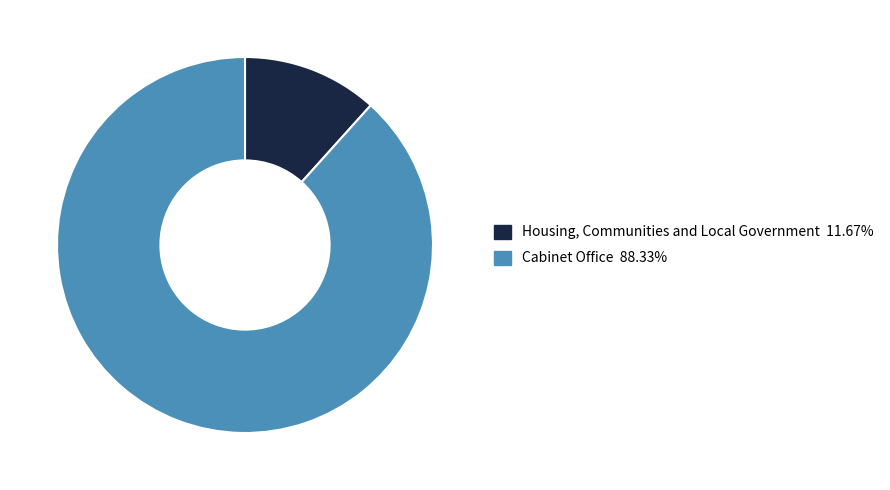

How many segments does this pie chart have?

2